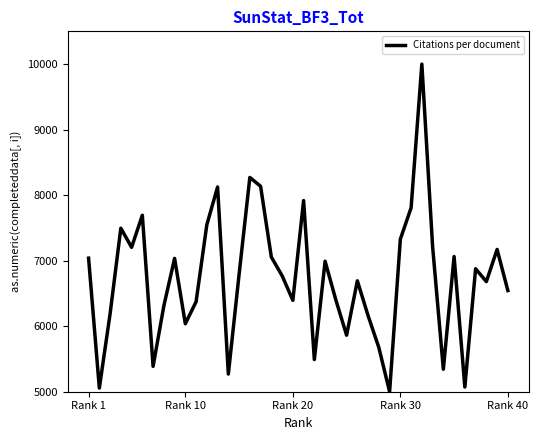

True or false: there are more than 0 points higher than both neighbors.

True